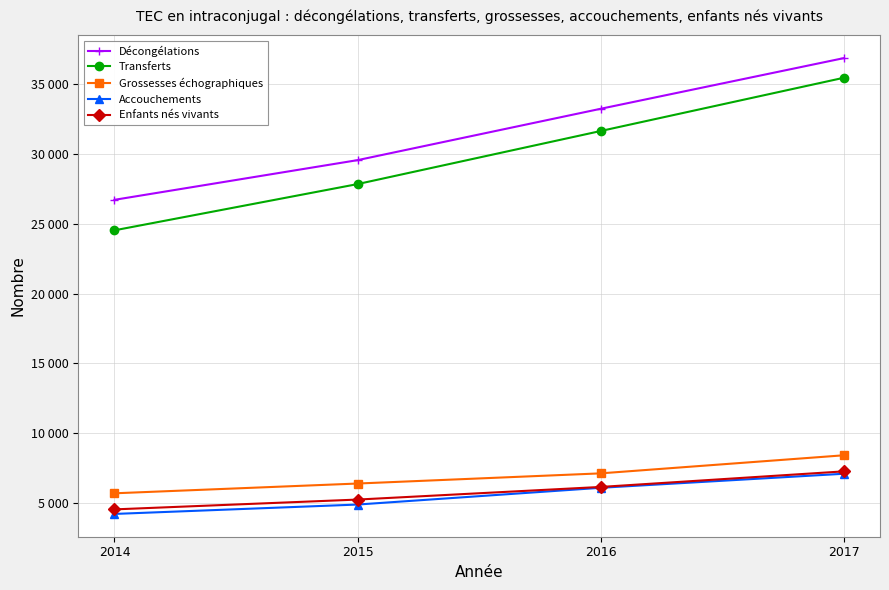

List the labels in order of Décongélations value, smallest first.

2014, 2015, 2016, 2017